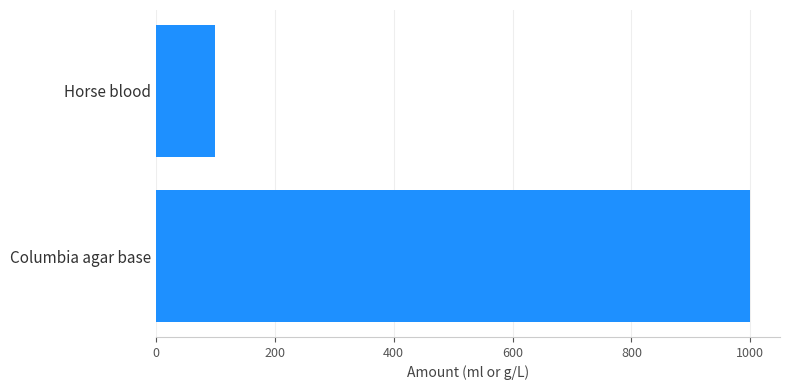

The value at Horse blood is 100. True or false?

True